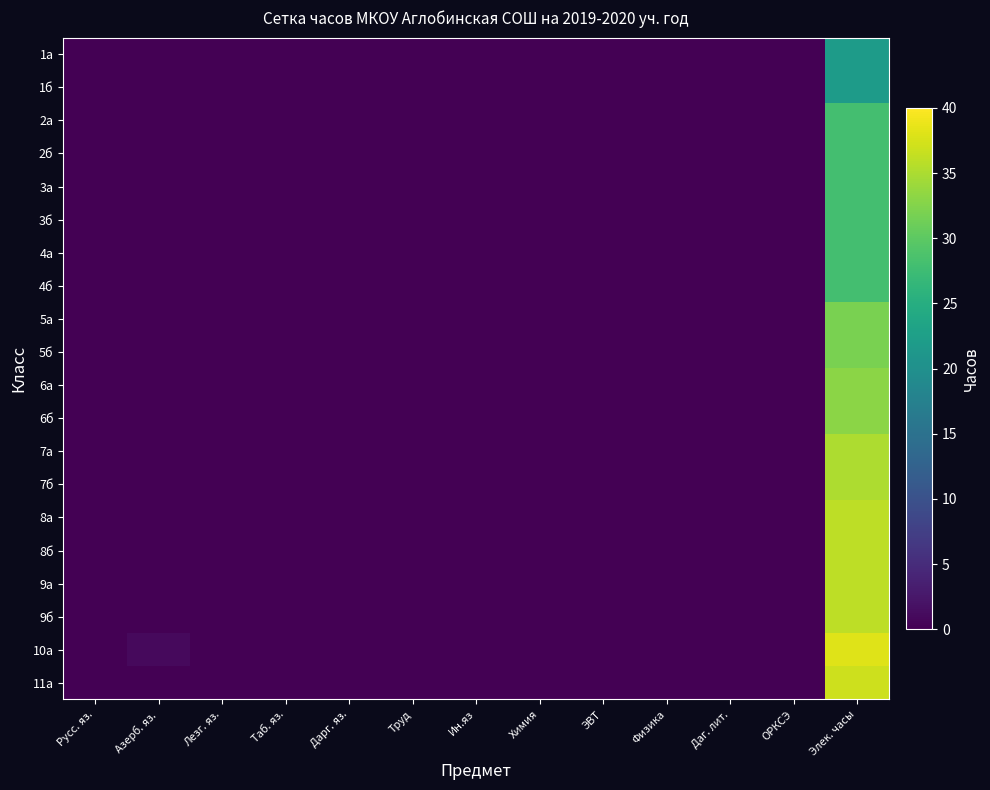

At which category does the chart reach its minimum across all series?

Русс. яз.